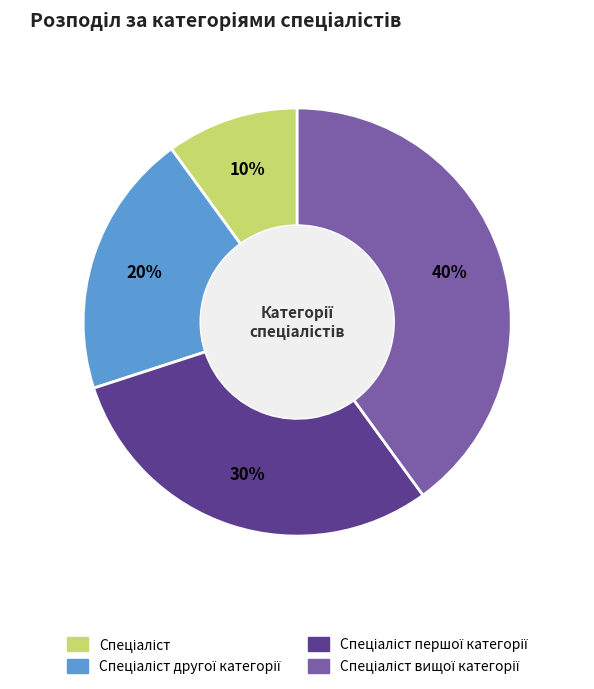

Is there any slice that represents more than half of the pie?

No